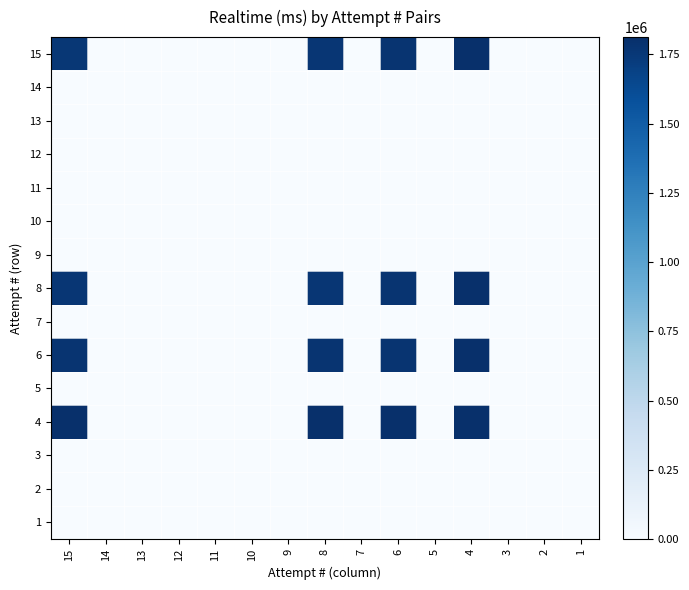

At which category is the sum across all series the highest?

4